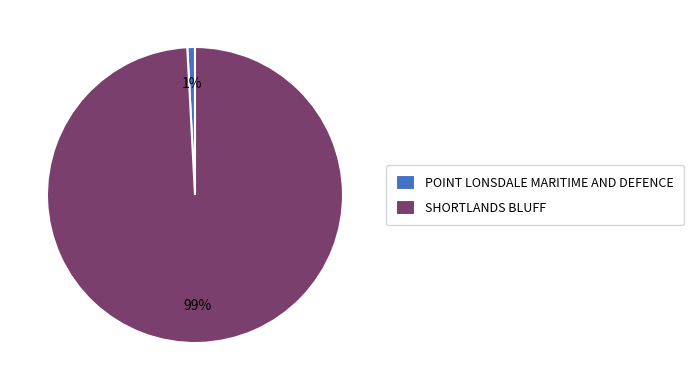

Is there a majority slice in this chart?

Yes